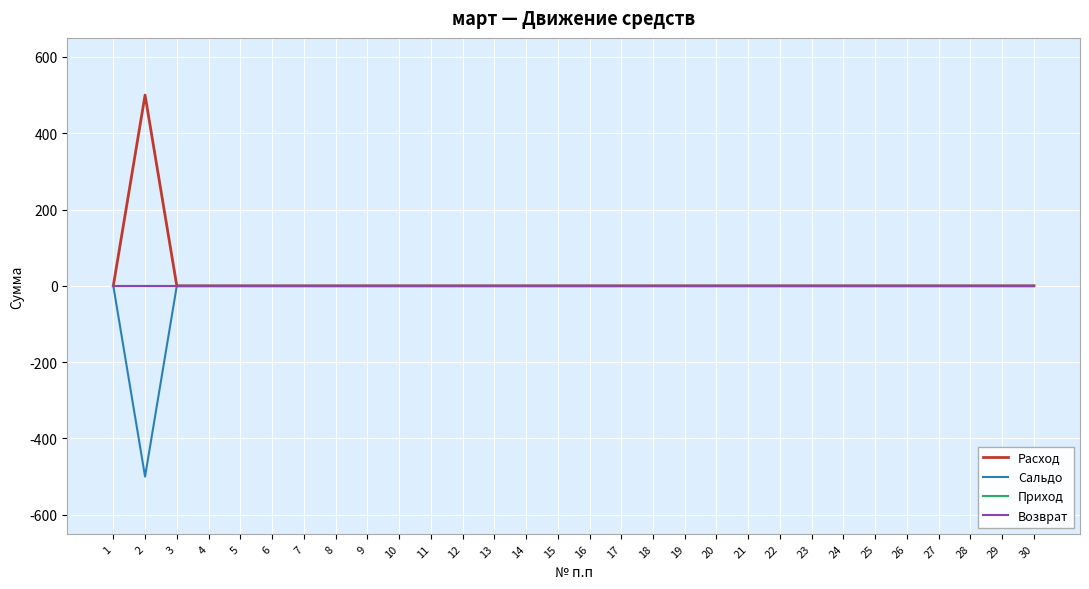

True or false: Сальдо and Приход cross at least once.

False